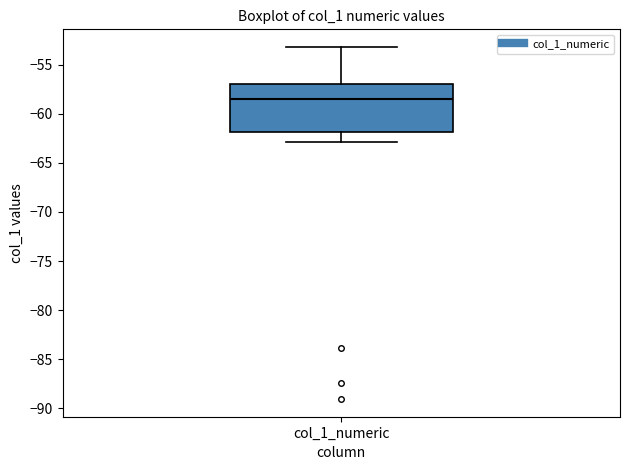

Read this box plot against the y-axis: the position of the median line, the range covered by the box, and the ends of both whiskers. The values are not printed on the chart, so give them approximately, as read against the axis.

median -58.5, box -62.0 to -57.0, whiskers -63.0 to -53.0